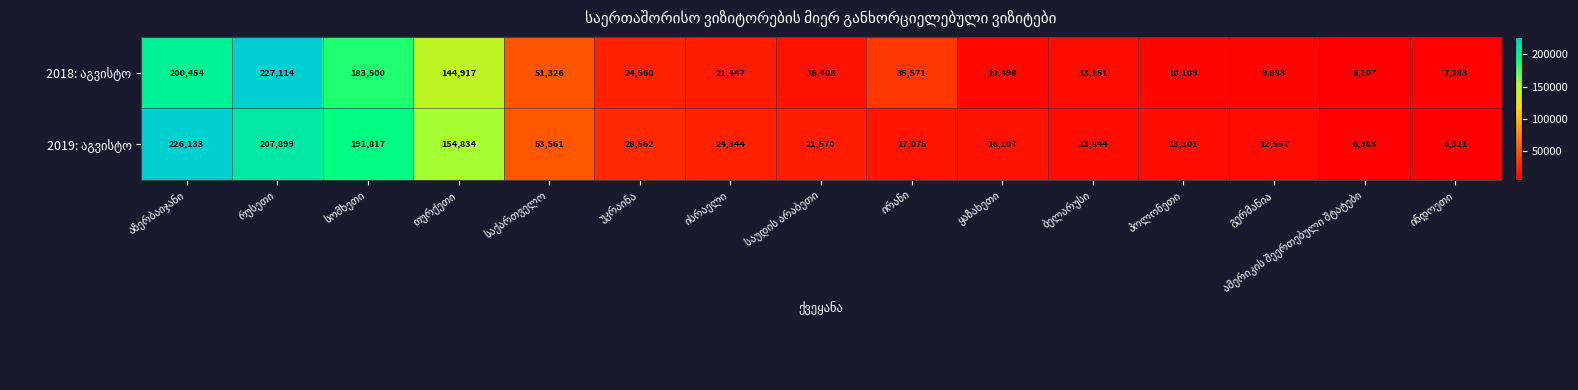

At how many categories does at least one series exceed 145834?

4